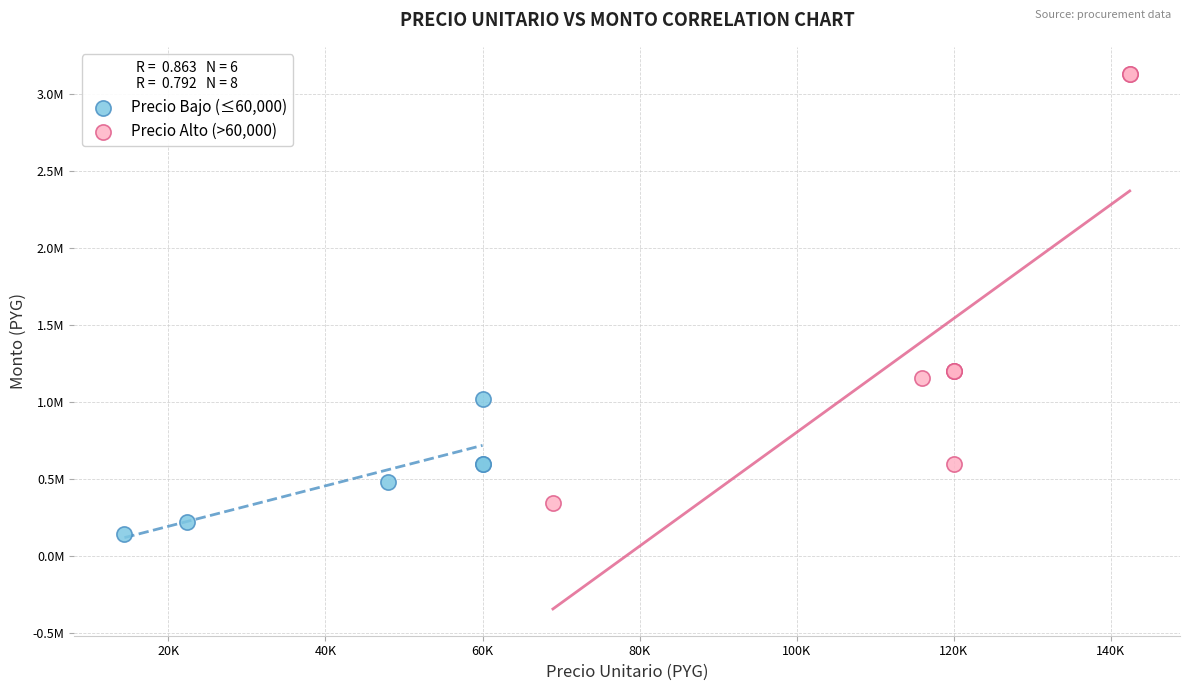

Which series has the widest spread of Y values?

Precio Alto (>60,000)